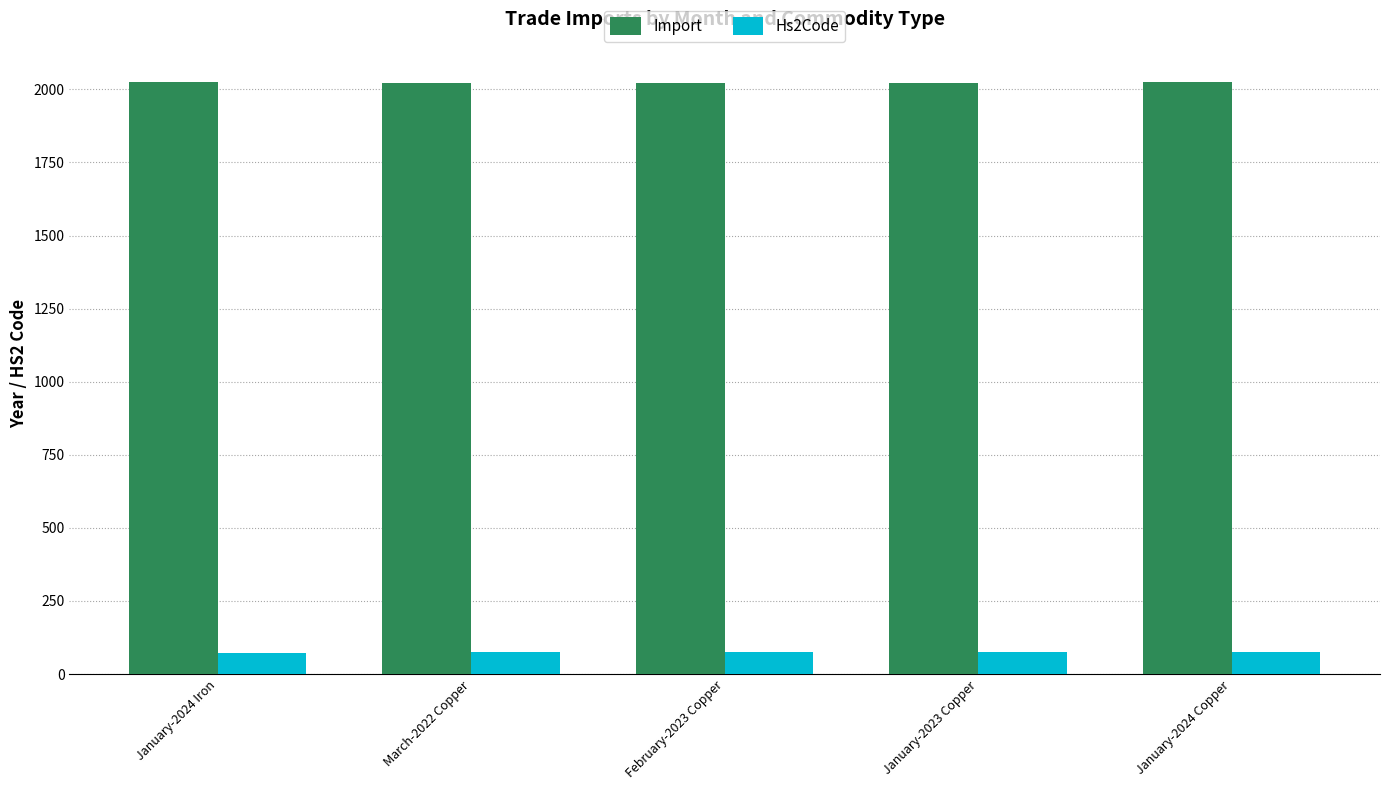

Rank the series by their maximum value, from highest to lowest.

Import, Hs2Code